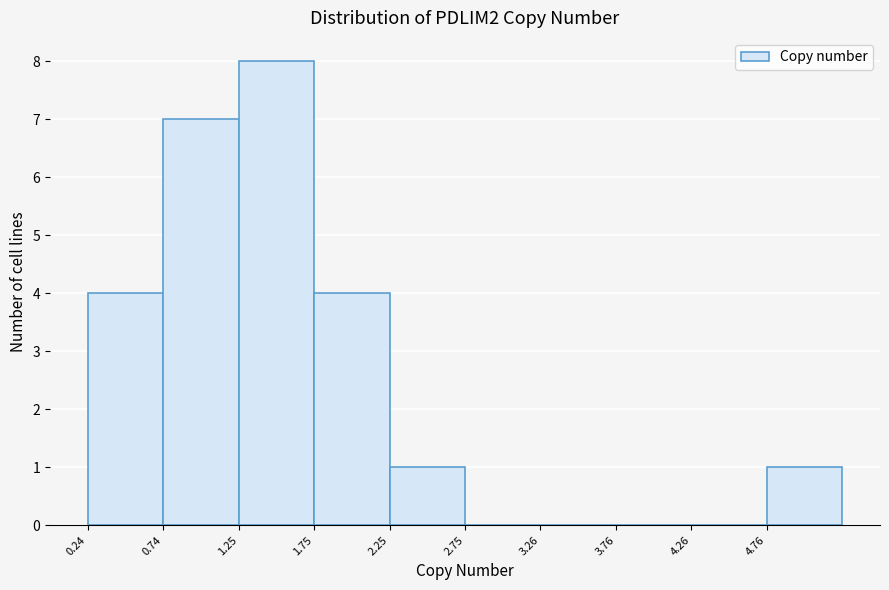

Reading left to right, transcribe this chart: for each bar, give the range it covers on the x-axis and its height. Neither the bar edges nor the heights are printed on the chart, so give them approximately, as read against the axes.

0.2 to 0.7: 4
0.7 to 1.2: 7
1.2 to 1.7: 8
1.7 to 2.3: 4
2.3 to 2.8: 1
2.8 to 3.3: 0
3.3 to 3.8: 0
3.8 to 4.3: 0
4.3 to 4.8: 0
4.8 to 5.3: 1